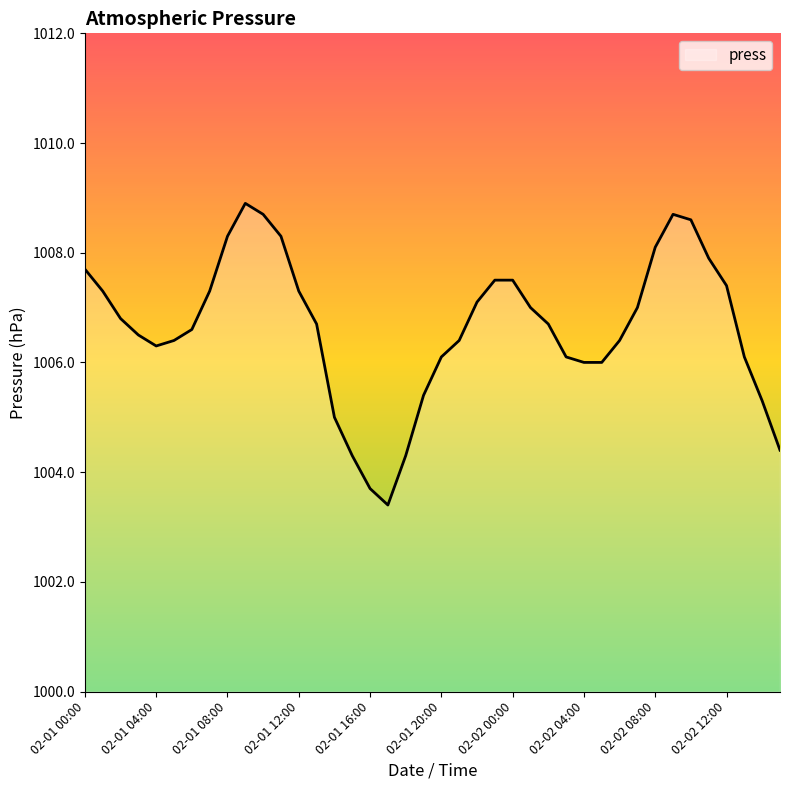

What is the smallest value displayed?

1003.4